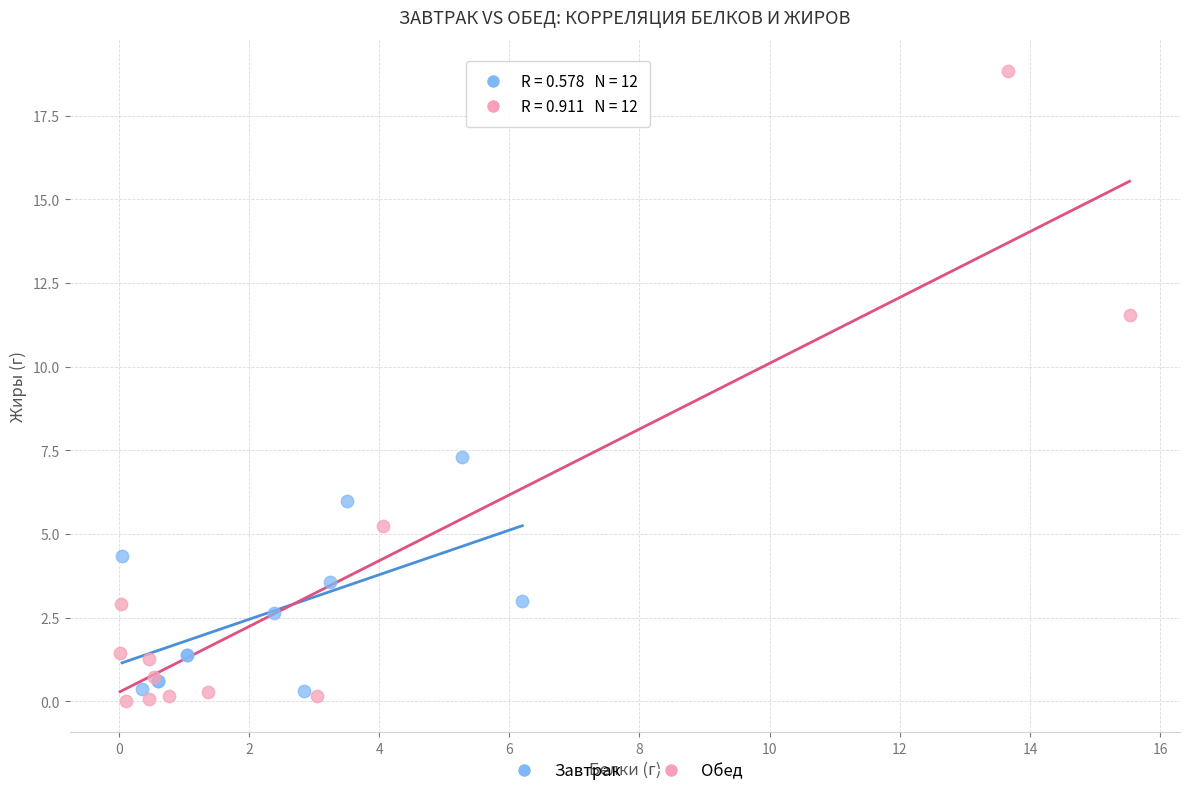

Which series contains the highest Y value?

Обед